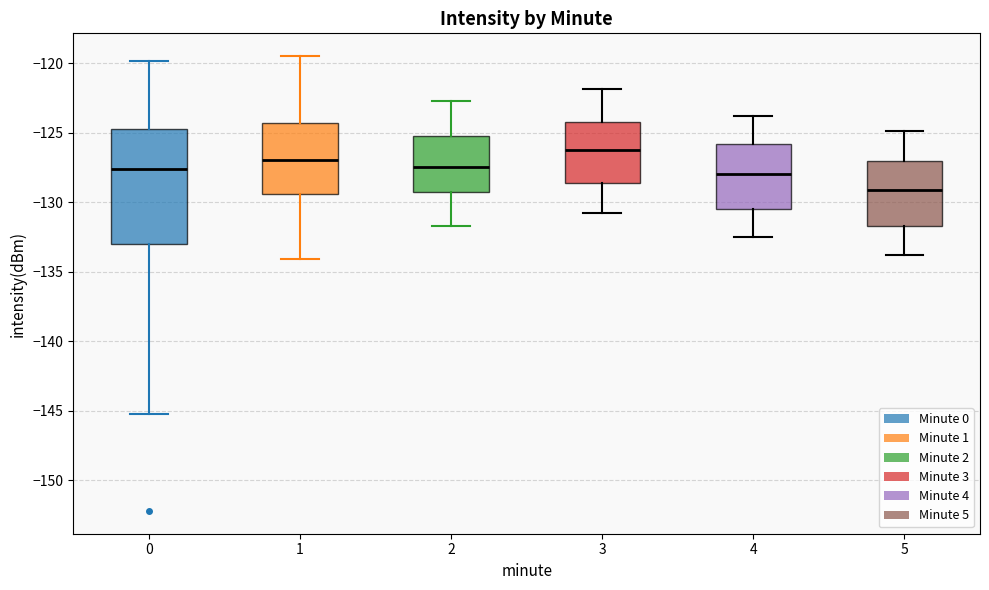

Where is the lower edge of the box at x = 1 on the y-axis? The values are not printed on the chart, so give them approximately, as read against the axis.

-129.5